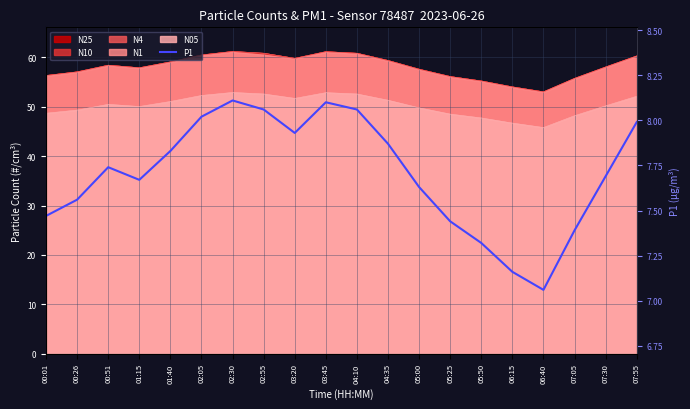

The chart shows a value of 13.5 at 07:30. True or false?

False